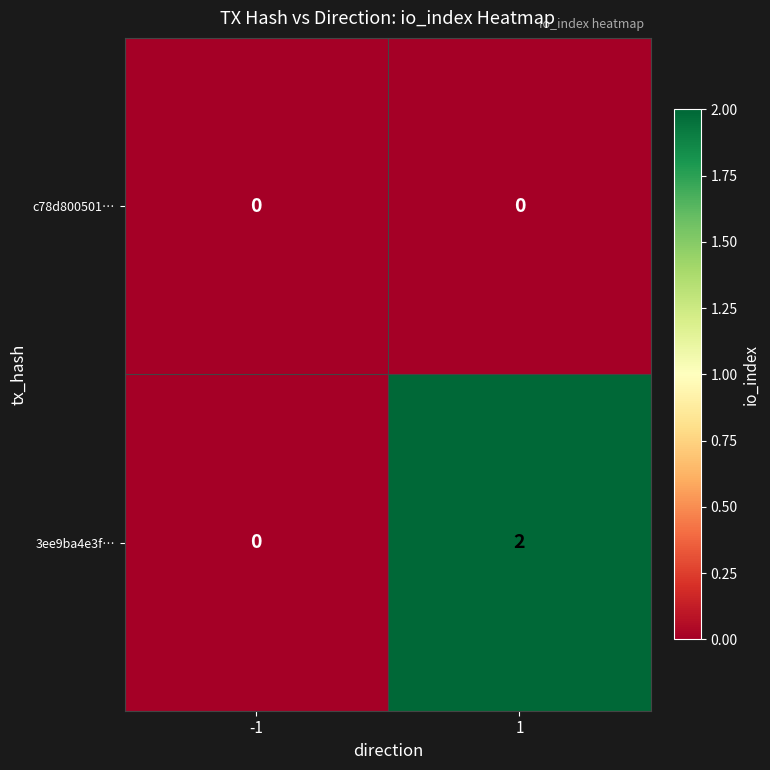

Which series has the largest range (max minus min)?

3ee9ba4e3f…